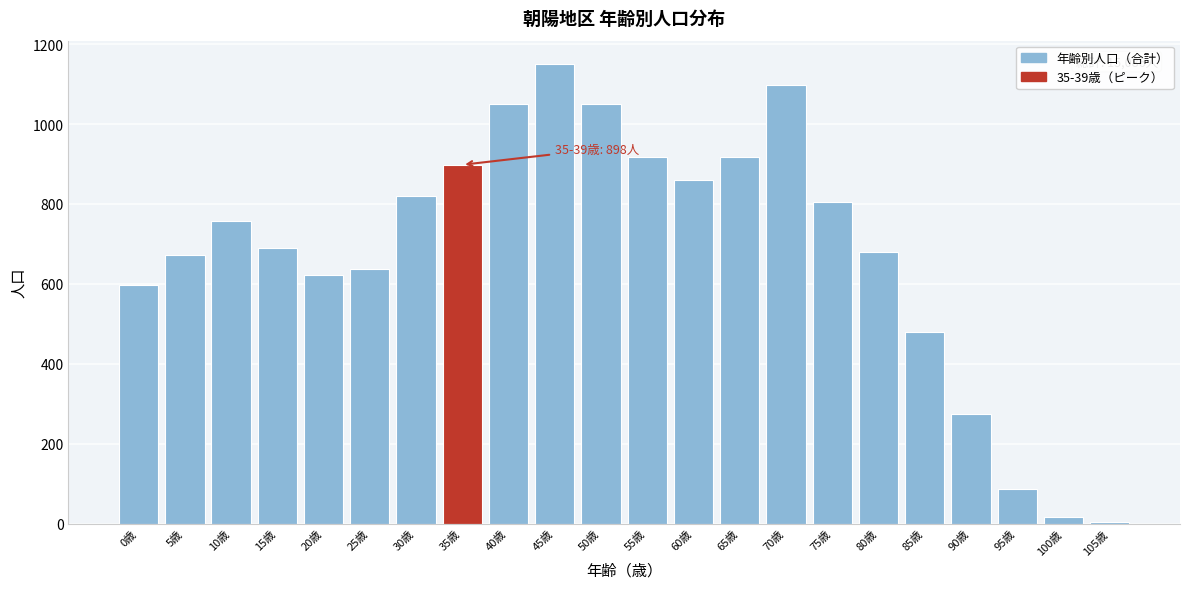

Which label corresponds to the largest value in the chart?

45歳